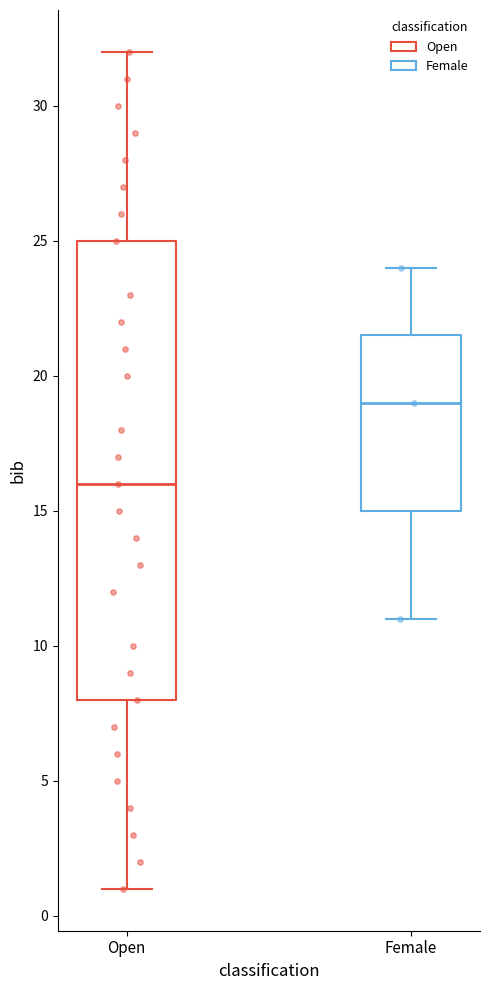

Reading left to right, read every box against the y-axis: the position of its median line, the range the box covers, and the ends of its whiskers. The values are not printed on the chart, so give them approximately, as read against the axis.

Open: median 16.0, box 8.0 to 25.0, whiskers 1.0 to 32.0
Female: median 19.0, box 15.0 to 21.5, whiskers 11.0 to 24.0